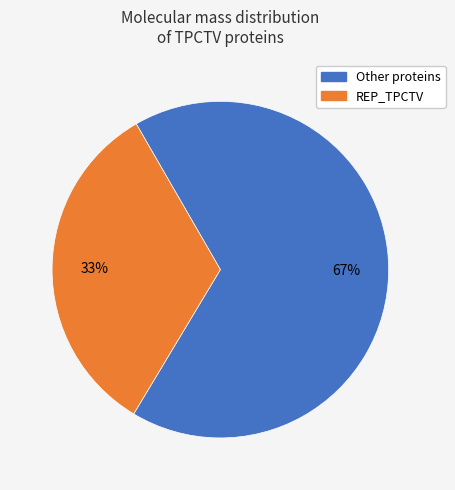

How many slices are in this pie chart?

2